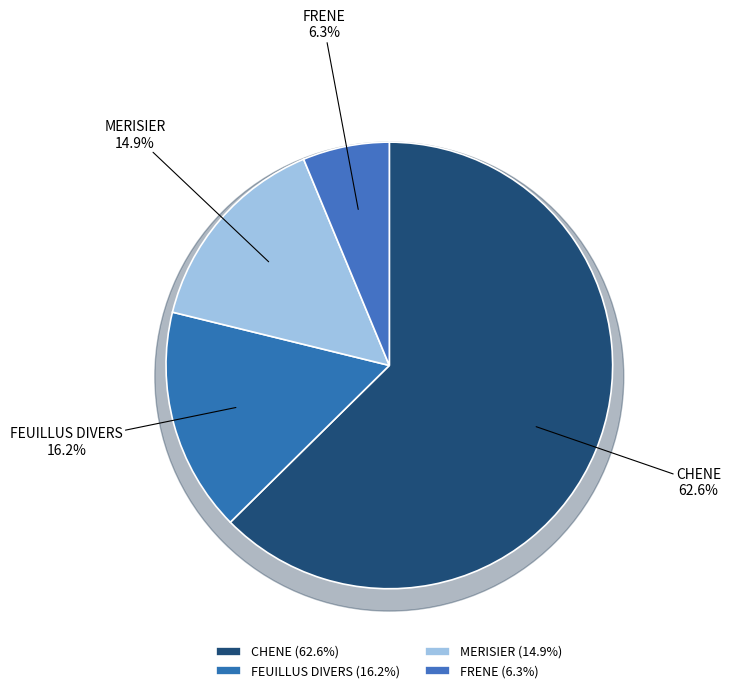

Count the number of slices in the pie.

4